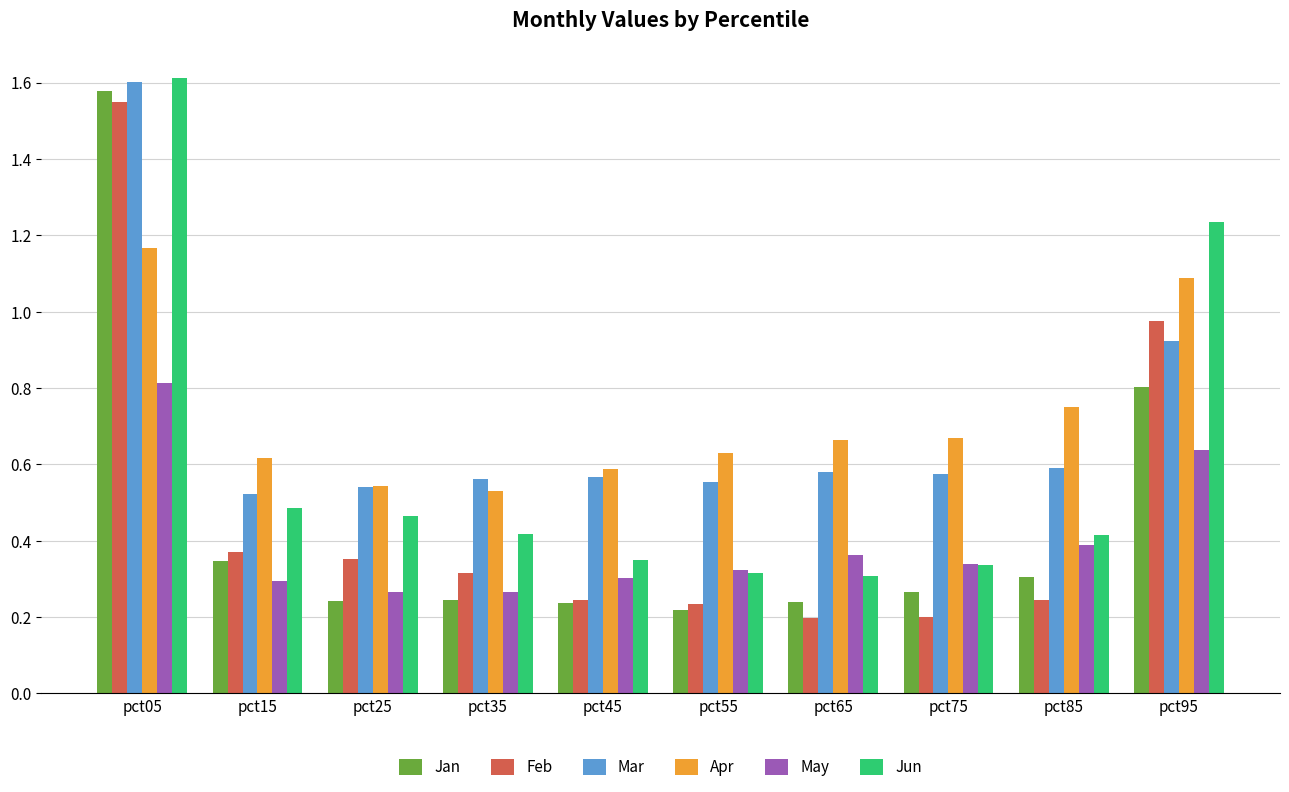

True or false: Mar has a value of 0.6 at pct55.

True